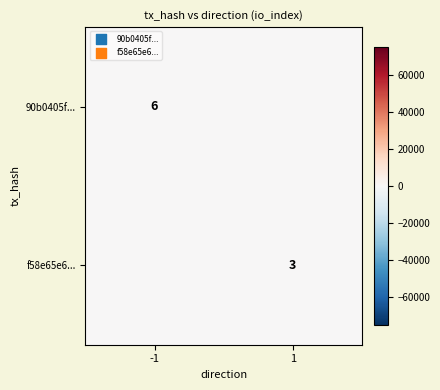

True or false: 90b0405f... has a value of 6 at -1.

True